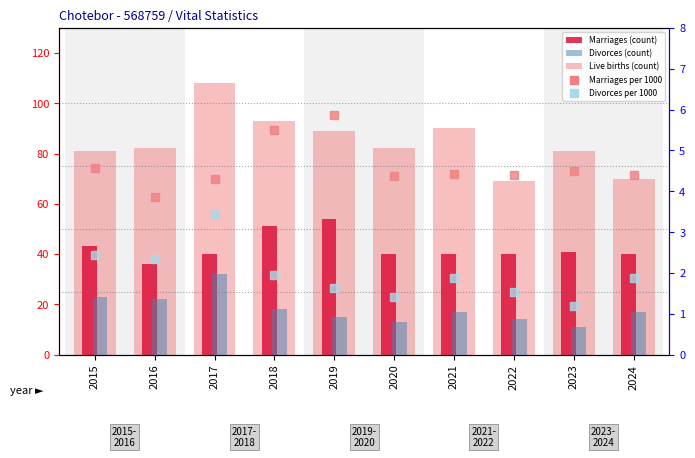

Rank the series by their maximum value, from lowest to highest.

Divorces per 1000, Marriages per 1000, Divorces (count), Marriages (count), Live births (count)